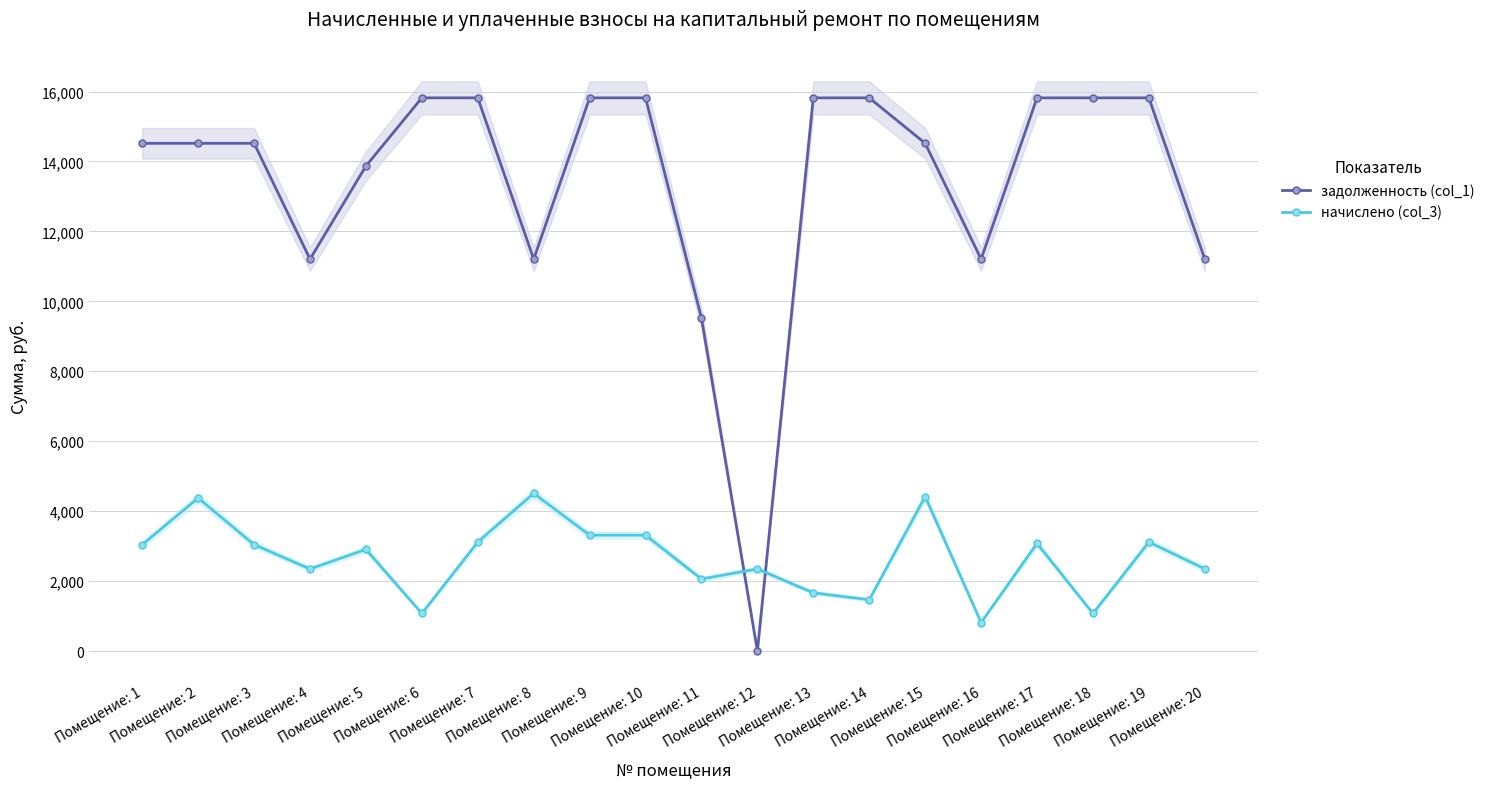

True or false: начислено (col_3) has a value of 2905.3 at Помещение: 5.

True